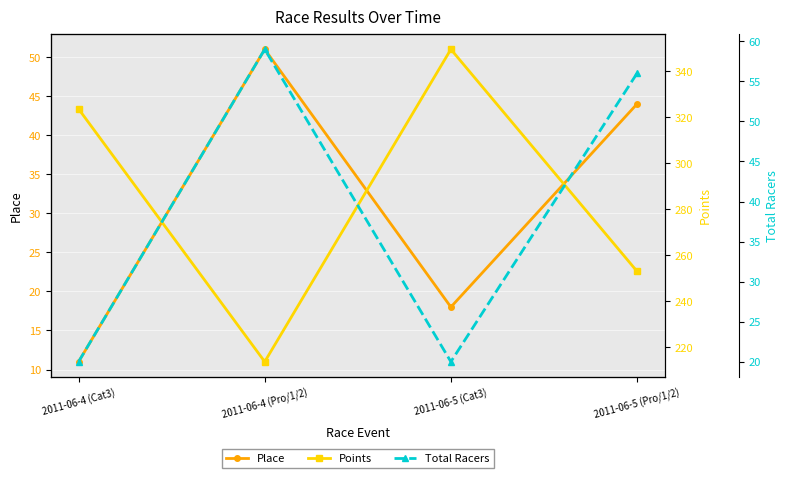

Reading left to right, what are all the values shown in this chart?

Place: 11.0	51.0	18.0	44.0
Points: 323.6	213.7	349.6	253.0
Total Racers: 20.0	59.0	20.0	56.0